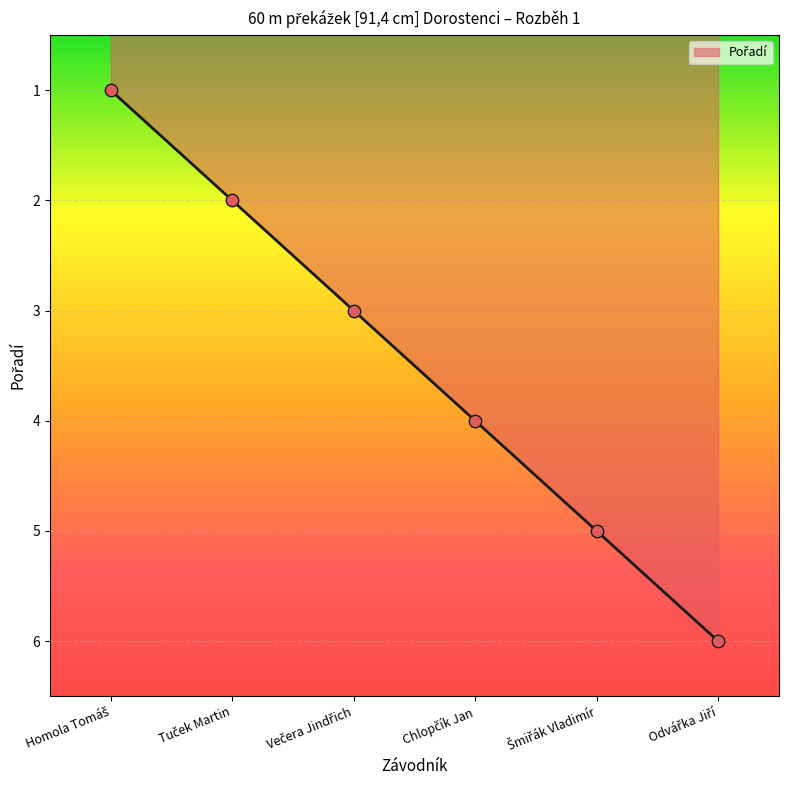

What is the greatest value displayed?

6